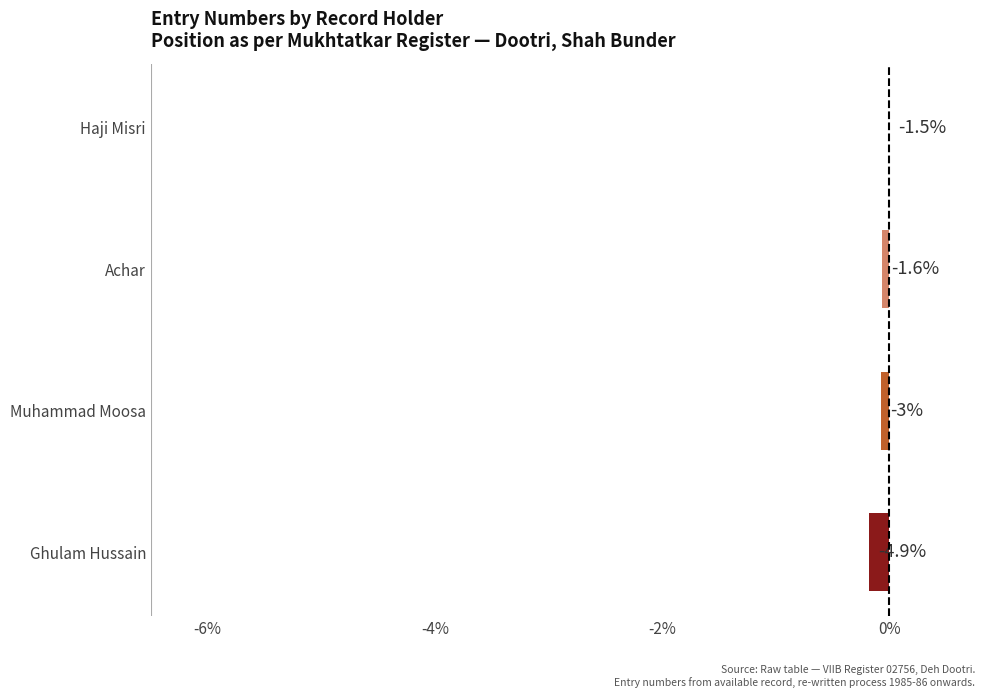

How many distinct data groups are displayed?

1